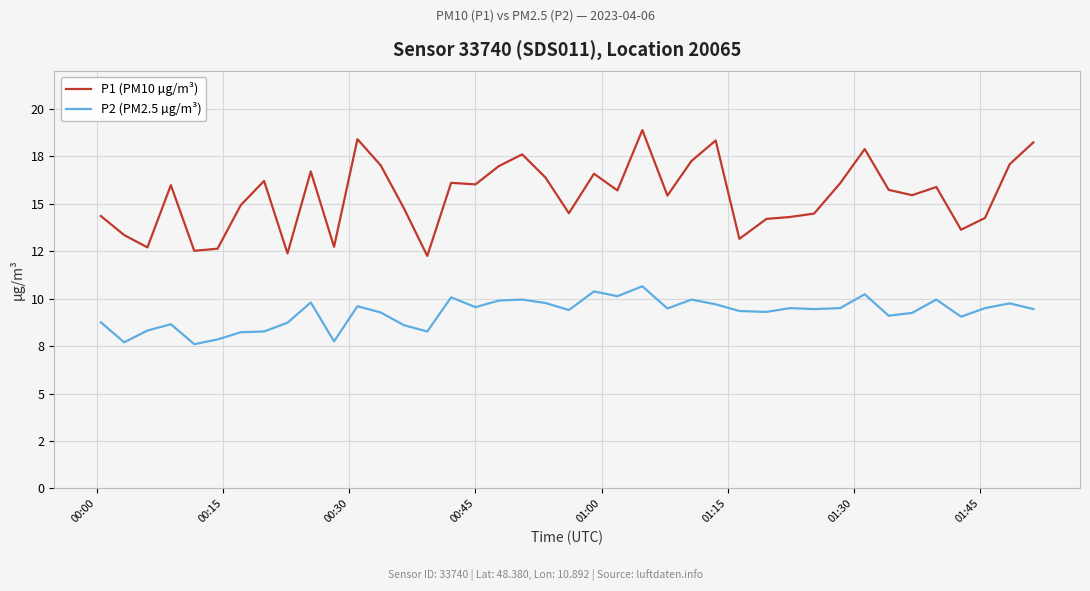

Which series has the largest total across all categories?

P1 (PM10 µg/m³)